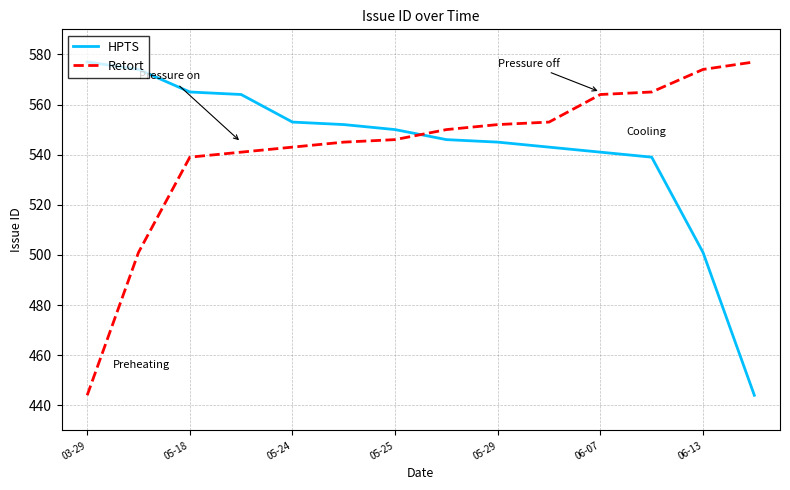

Reading left to right, what are all the values shown in this chart?

HPTS: 577	574	565	564	553	552	550	546	545	543	541	539	501	444
Retort: 444	501	539	541	543	545	546	550	552	553	564	565	574	577